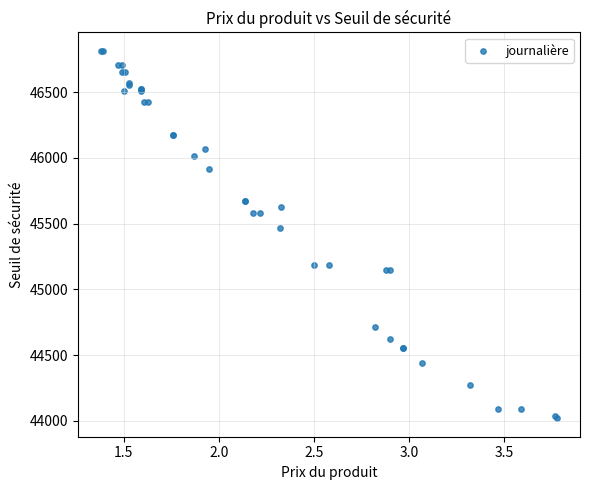

What Y value in the scatter plot is closest to 45417?

45466.2